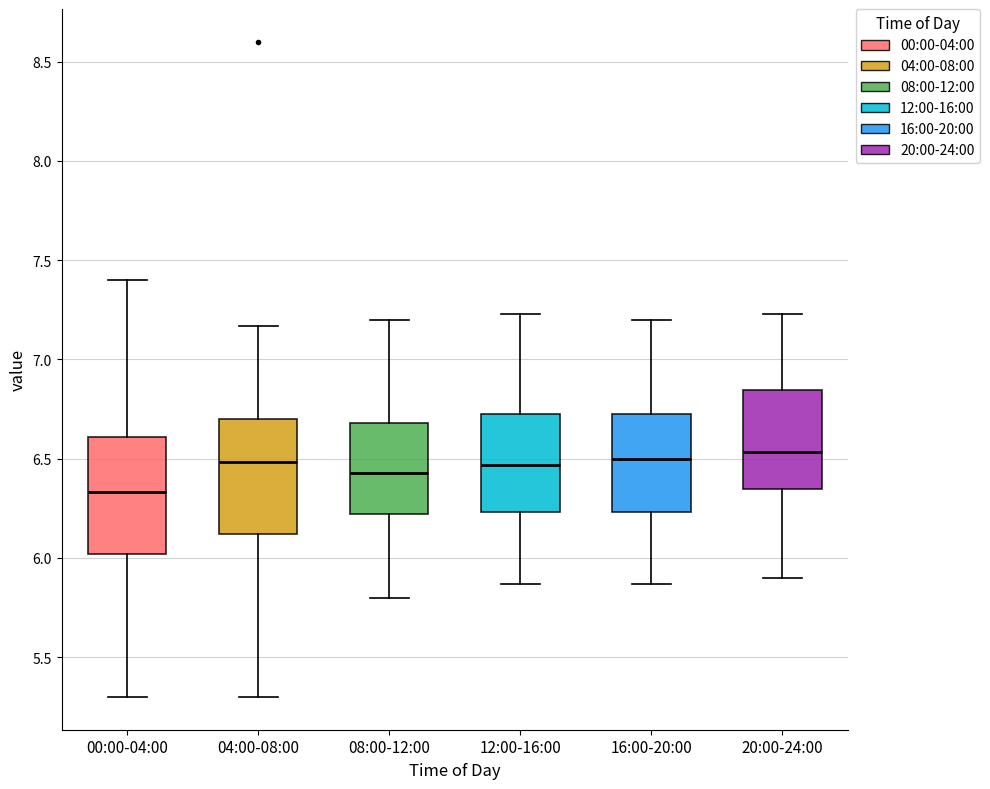

Reading left to right, transcribe this box plot: for each box, give where its median line is, the range the box spans, and where its two whiskers end, as read against the y-axis. The values are not printed on the chart, so give them approximately, as read against the axis.

00:00-04:00: median 6.35, box 6.00 to 6.60, whiskers 5.30 to 7.40
04:00-08:00: median 6.50, box 6.10 to 6.70, whiskers 5.30 to 7.15
08:00-12:00: median 6.45, box 6.20 to 6.70, whiskers 5.80 to 7.20
12:00-16:00: median 6.45, box 6.25 to 6.75, whiskers 5.85 to 7.25
16:00-20:00: median 6.50, box 6.25 to 6.75, whiskers 5.85 to 7.20
20:00-24:00: median 6.55, box 6.35 to 6.85, whiskers 5.90 to 7.25